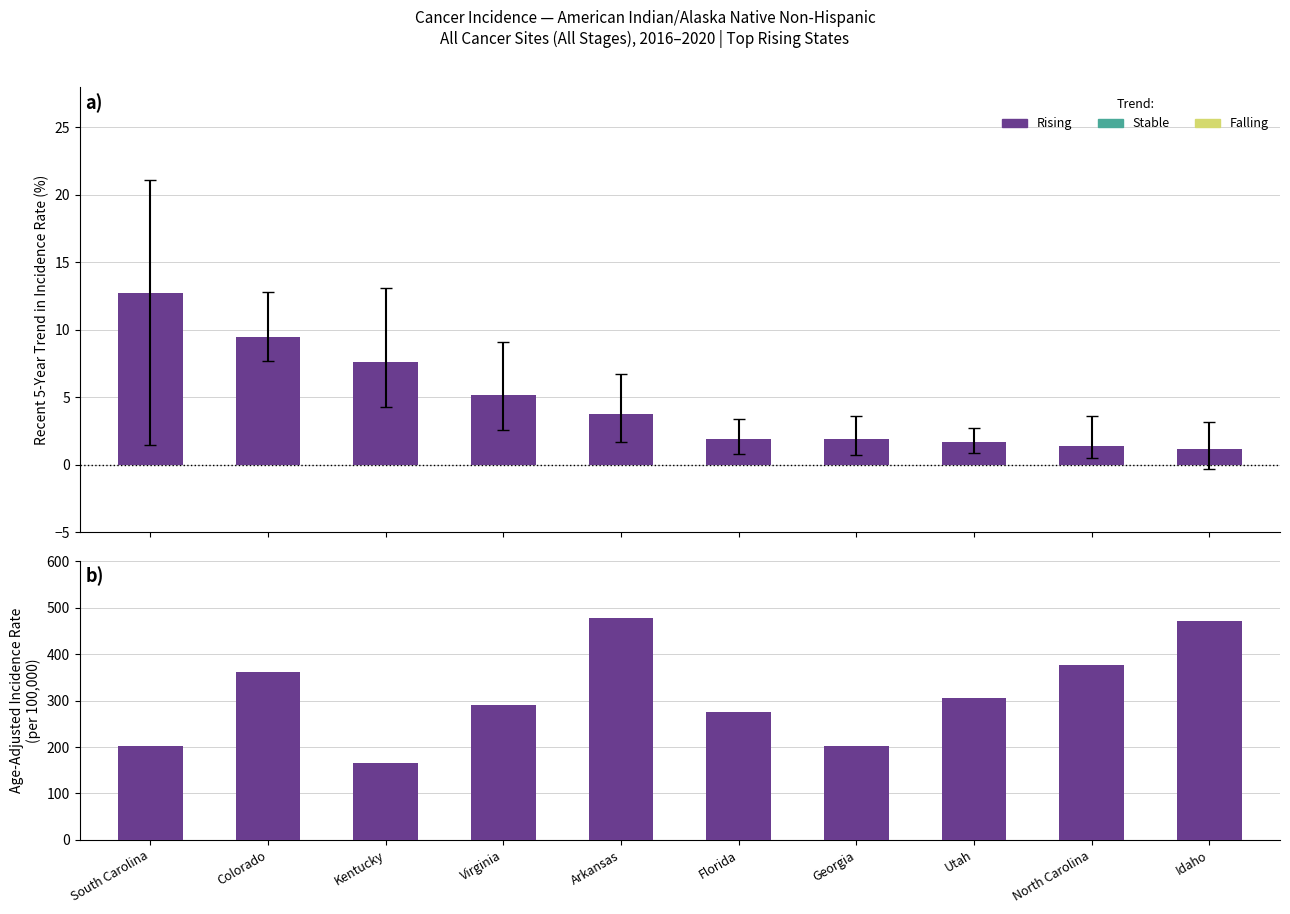

Which label corresponds to the smallest value in the chart?

Idaho